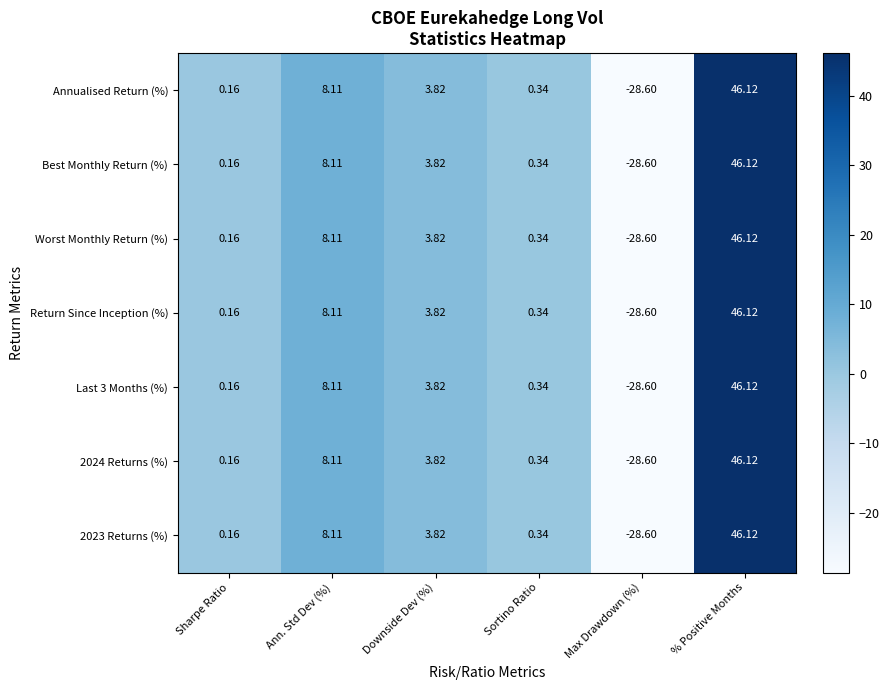

At which label is Annualised Return (%) closest to 8?

Ann. Std Dev (%)